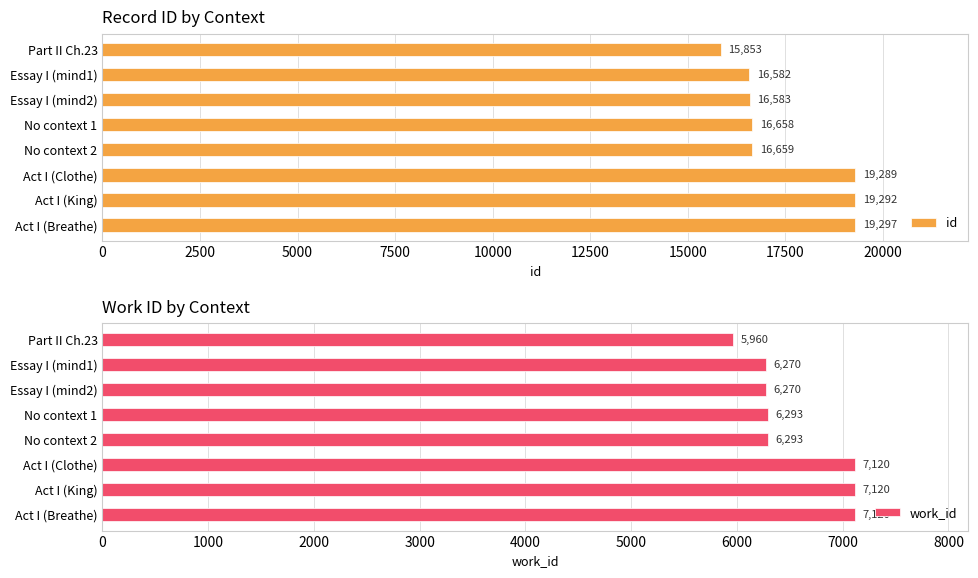

What is the value of the id bar at the 3rd from the left?

16583